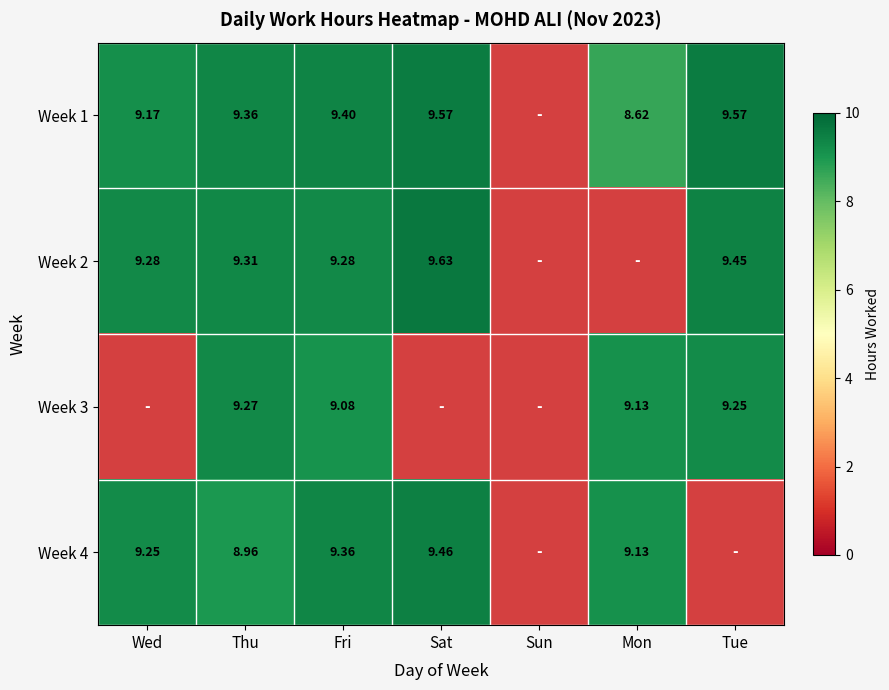

Is the value of Week 3 at Mon greater than the value of Week 4 at Wed?

No